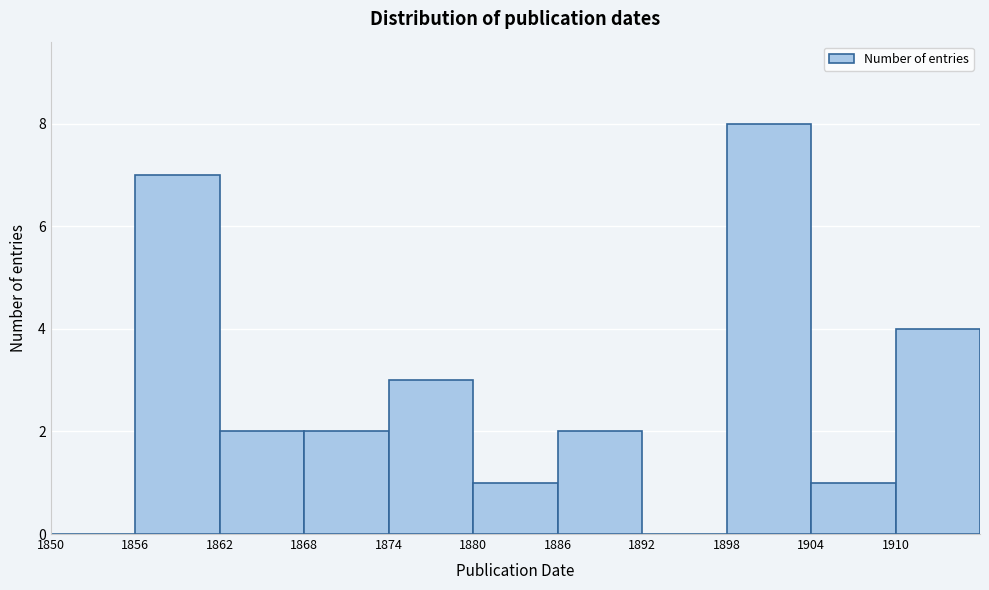

Reading left to right, list every bar in this chart as the range it spans on the x-axis followed by its height. The values are not printed on the chart, so give them approximately, as read against the axis.

1850 to 1856: 0
1856 to 1862: 7
1862 to 1868: 2
1868 to 1874: 2
1874 to 1880: 3
1880 to 1886: 1
1886 to 1892: 2
1892 to 1898: 0
1898 to 1904: 8
1904 to 1910: 1
1910 to 1916: 4